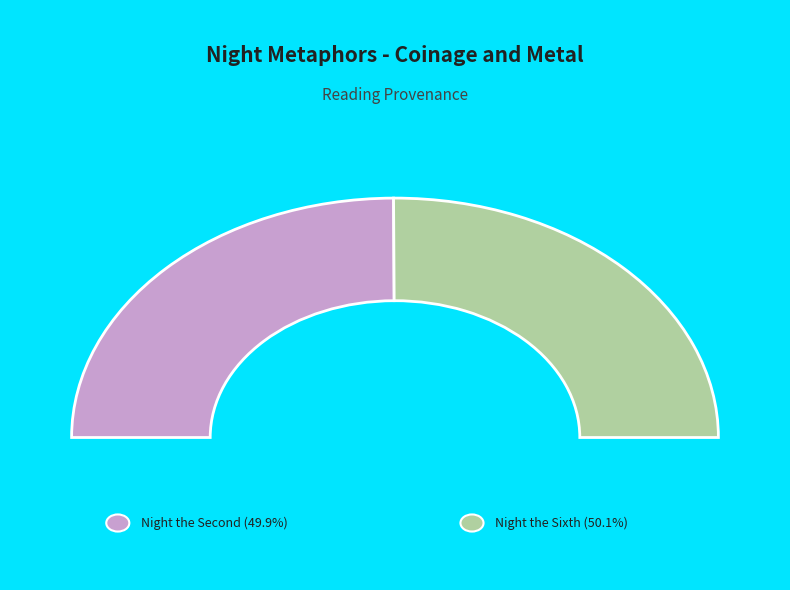

Which slice is the smallest?

Night the Second